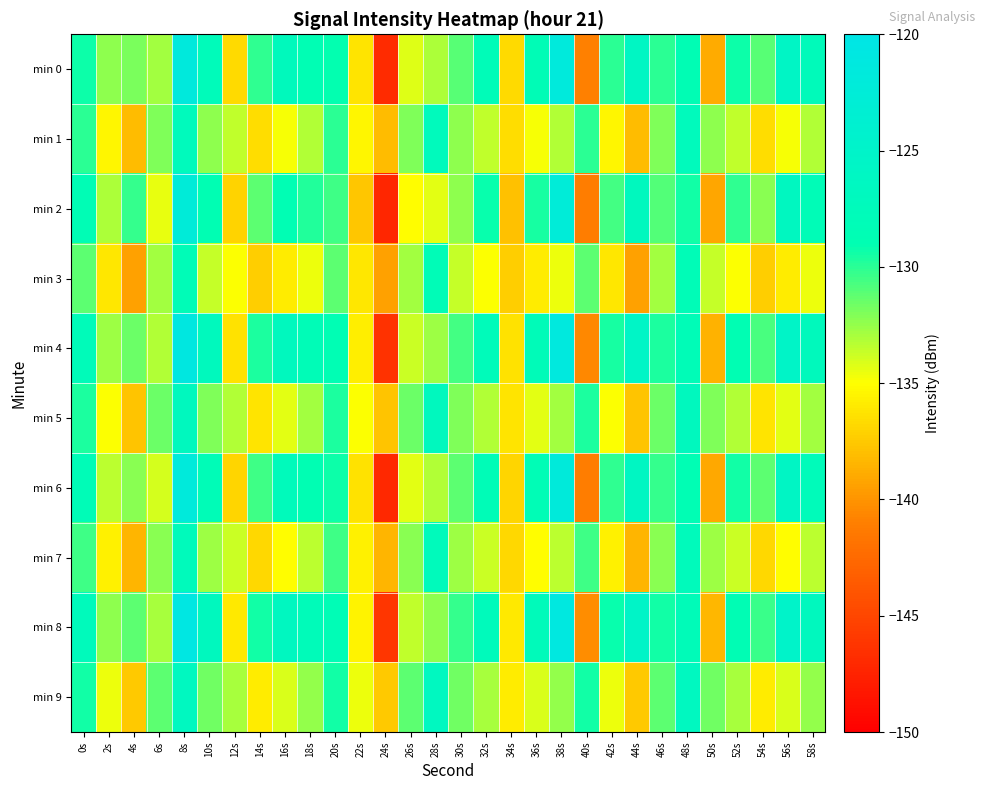

At which category does the chart reach its minimum across all series?

24s